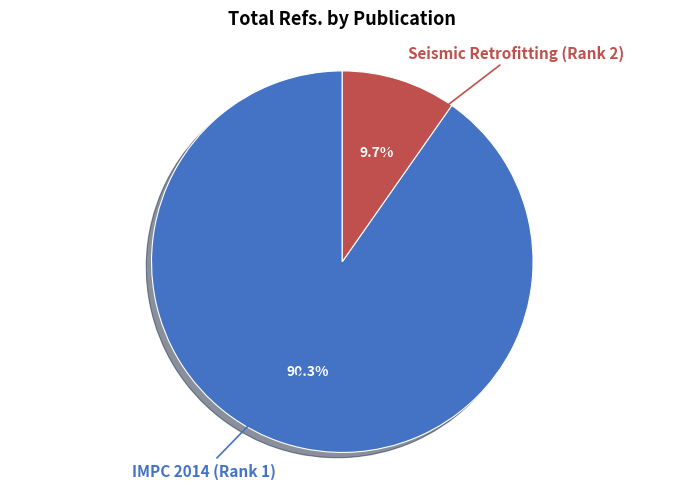

Is there a majority slice in this chart?

Yes